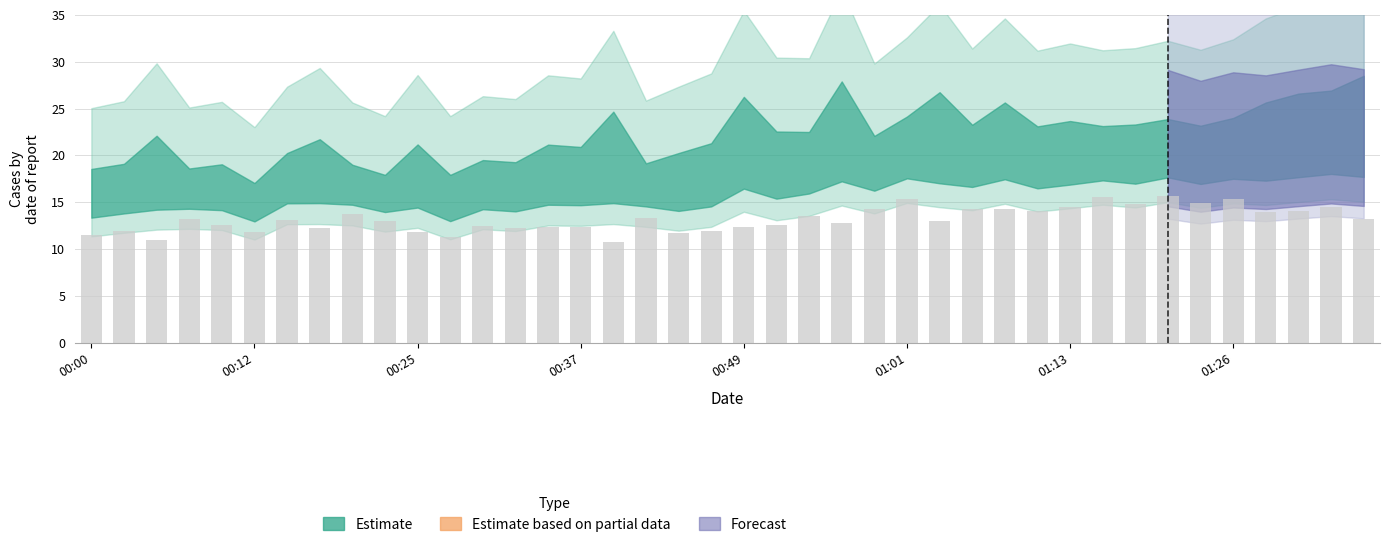

Are the bars horizontal?

No